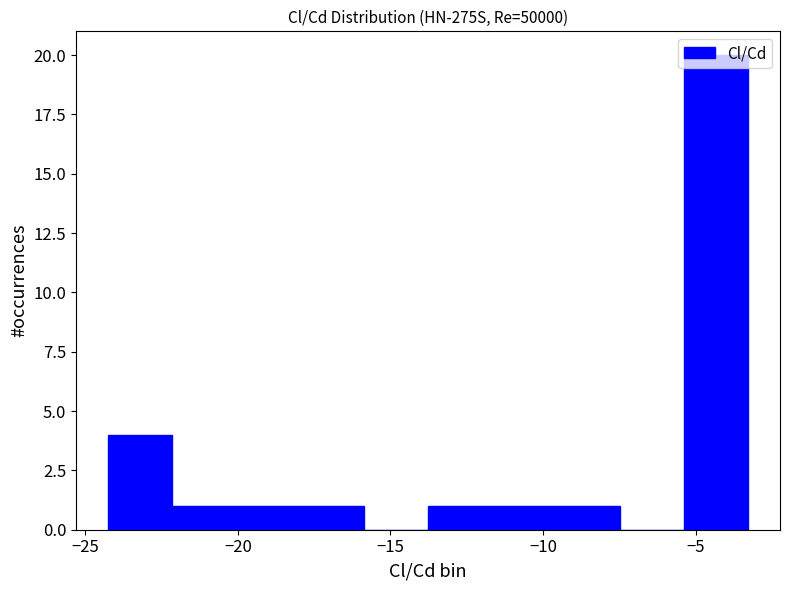

Reading left to right, list every bar in this chart as the range it spans on the x-axis followed by its height. Neither the bar edges nor the heights are printed on the chart, so give them approximately, as read against the axes.

-24.5 to -22.0: 4
-22.0 to -20.0: 1
-20.0 to -18.0: 1
-18.0 to -16.0: 1
-16.0 to -14.0: 0
-14.0 to -11.5: 1
-11.5 to -9.5: 1
-9.5 to -7.5: 1
-7.5 to -5.5: 0
-5.5 to -3.5: 20